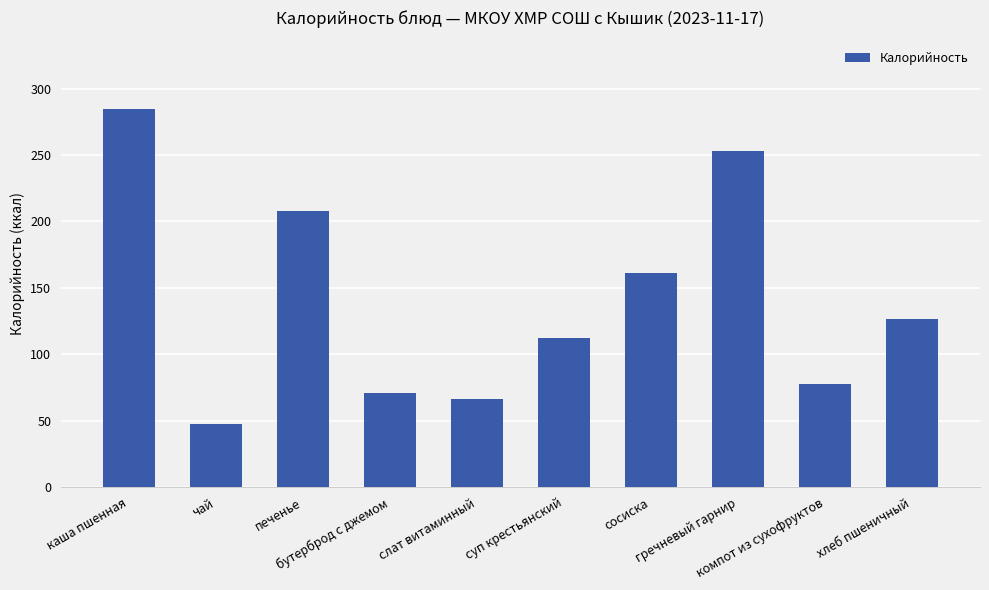

Which label corresponds to the largest value in the chart?

каша пшенная